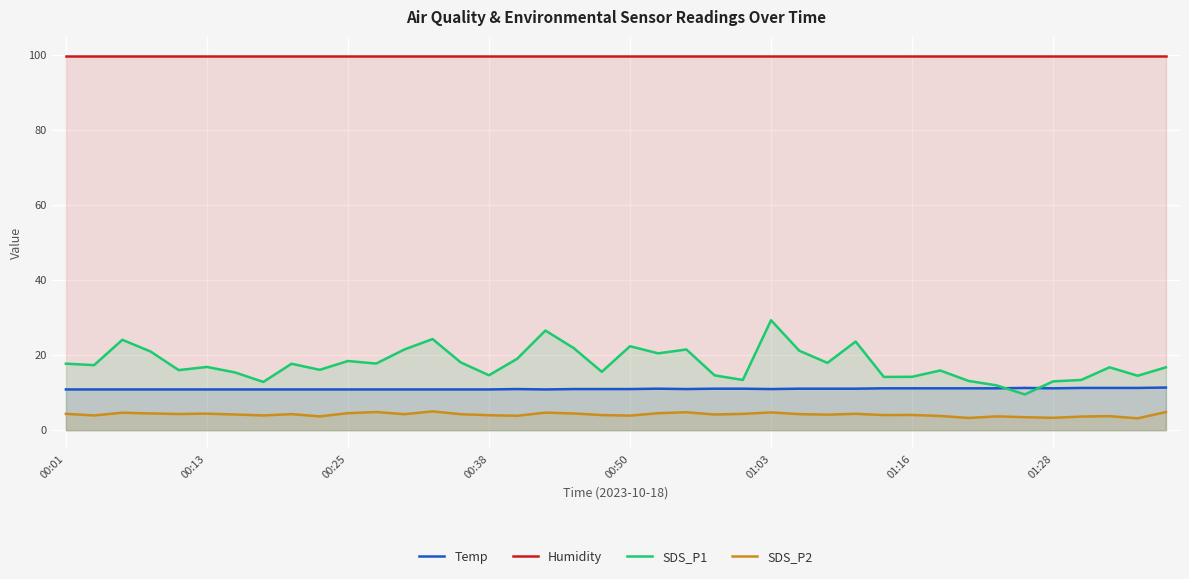

Which series has the widest spread of values?

SDS_P1